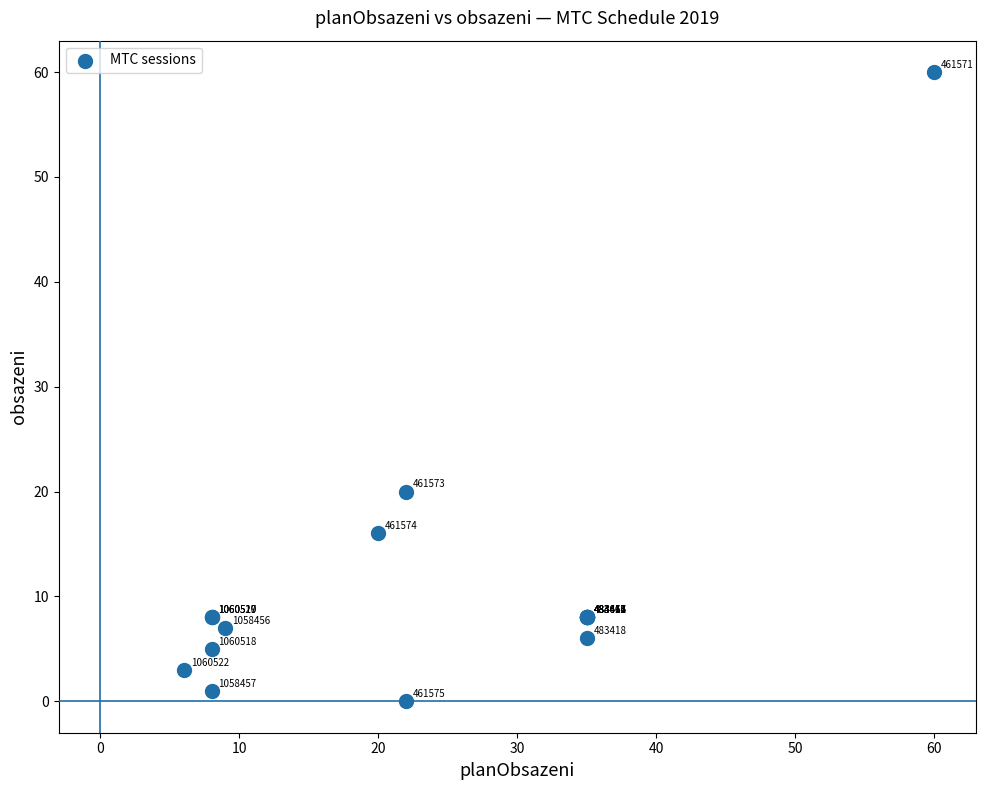

What Y value in the scatter plot is closest to 30?

20